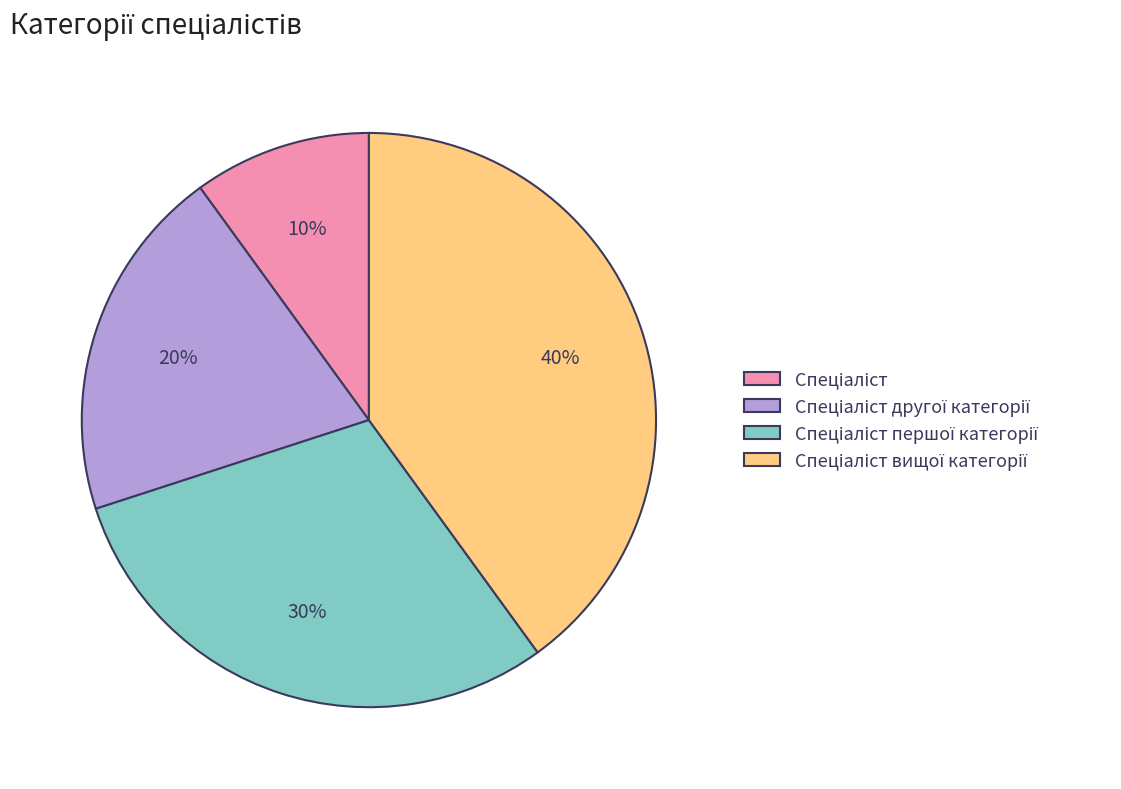

To the nearest percent, what is the difference between the largest and smallest slice percentages?

30%